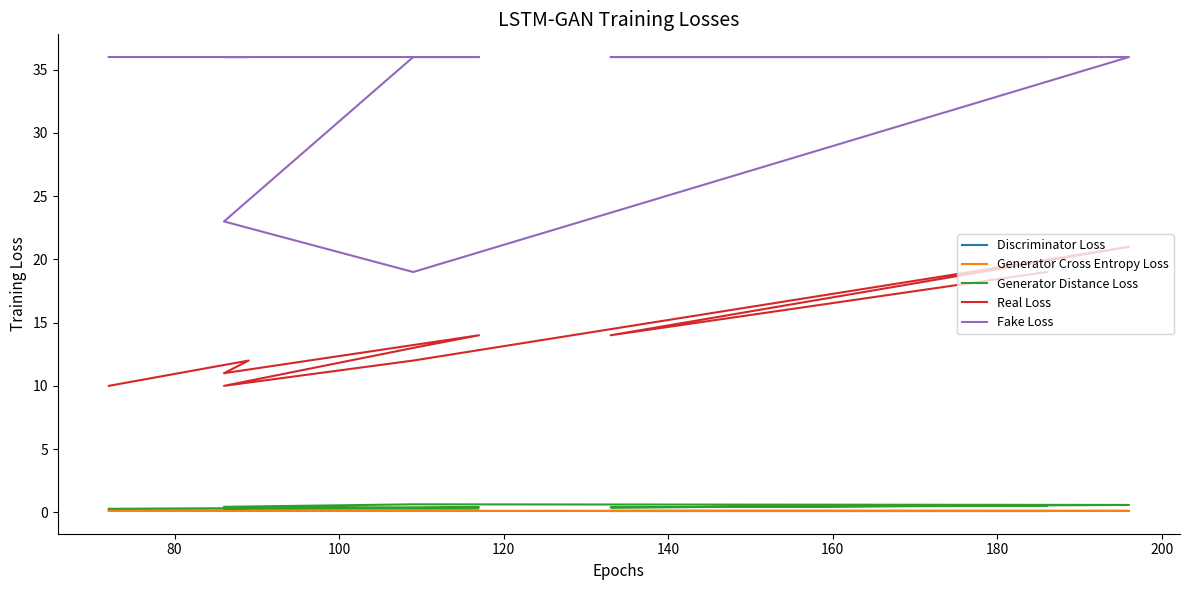

At how many categories does at least one series exceed 4?

10